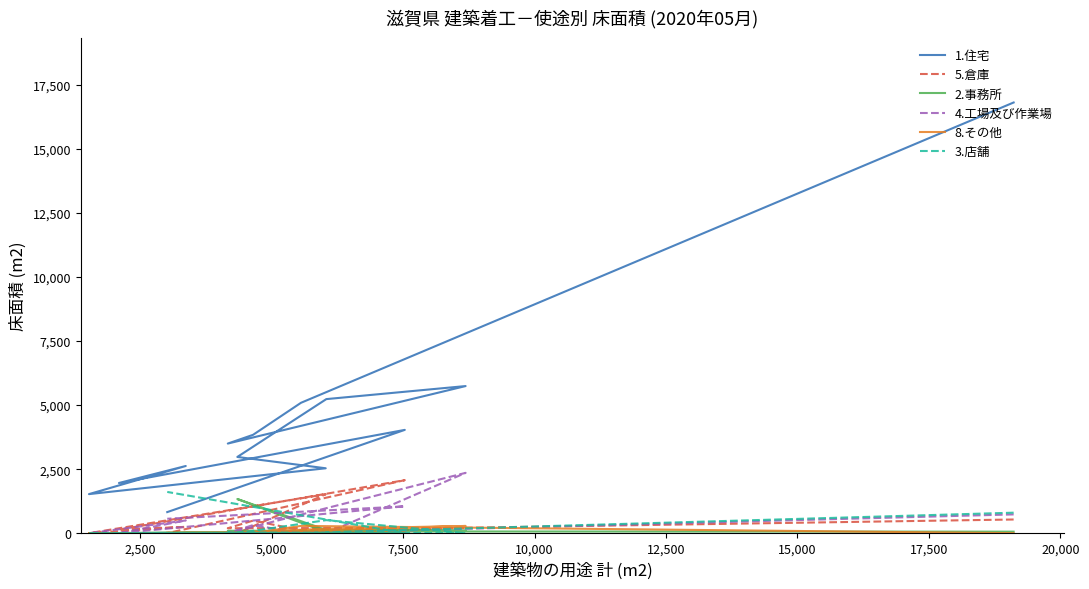

Is the value of 2.事務所 at 5,000 greater than the value of 8.その他 at 22,500?

No